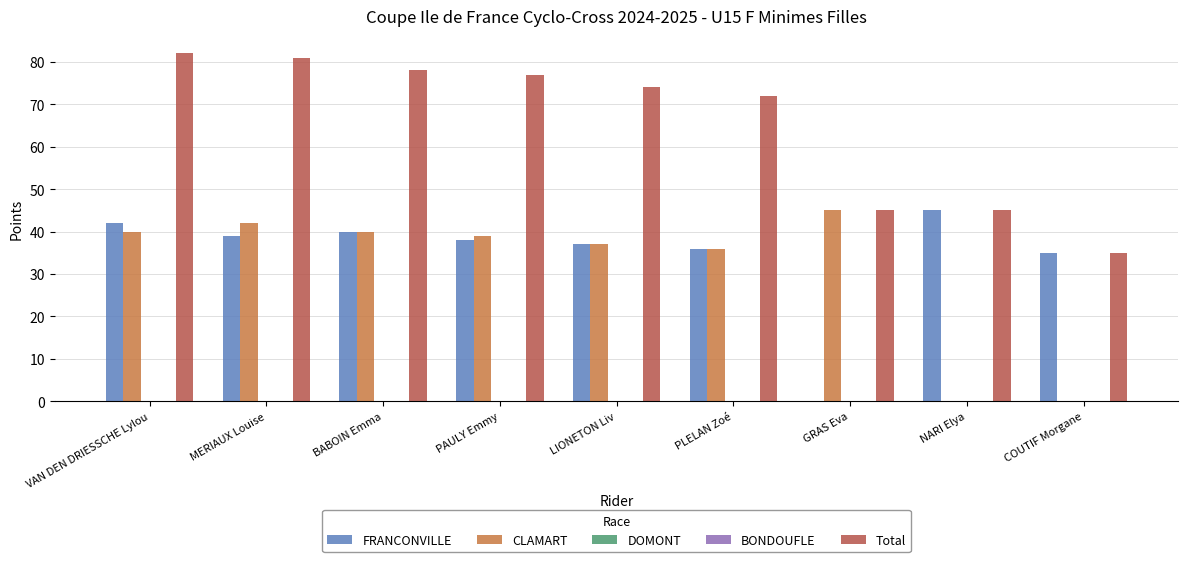

Rank the series by their maximum value, from highest to lowest.

Total, FRANCONVILLE, CLAMART, DOMONT, BONDOUFLE